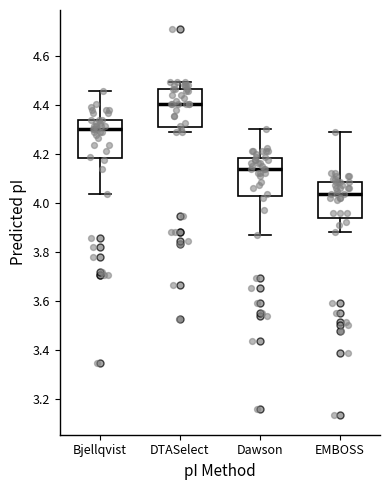

Which box's median line is the highest?

DTASelect